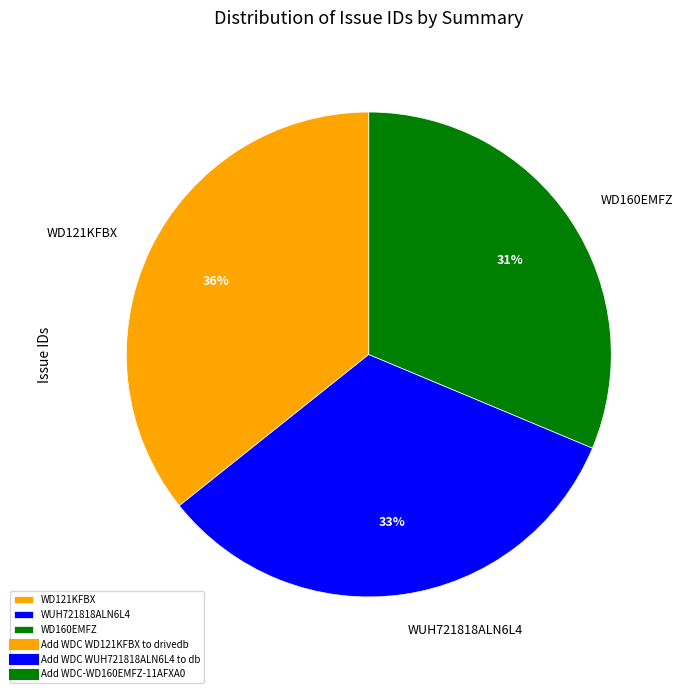

Between WD160EMFZ and WD121KFBX, which is larger?

WD121KFBX